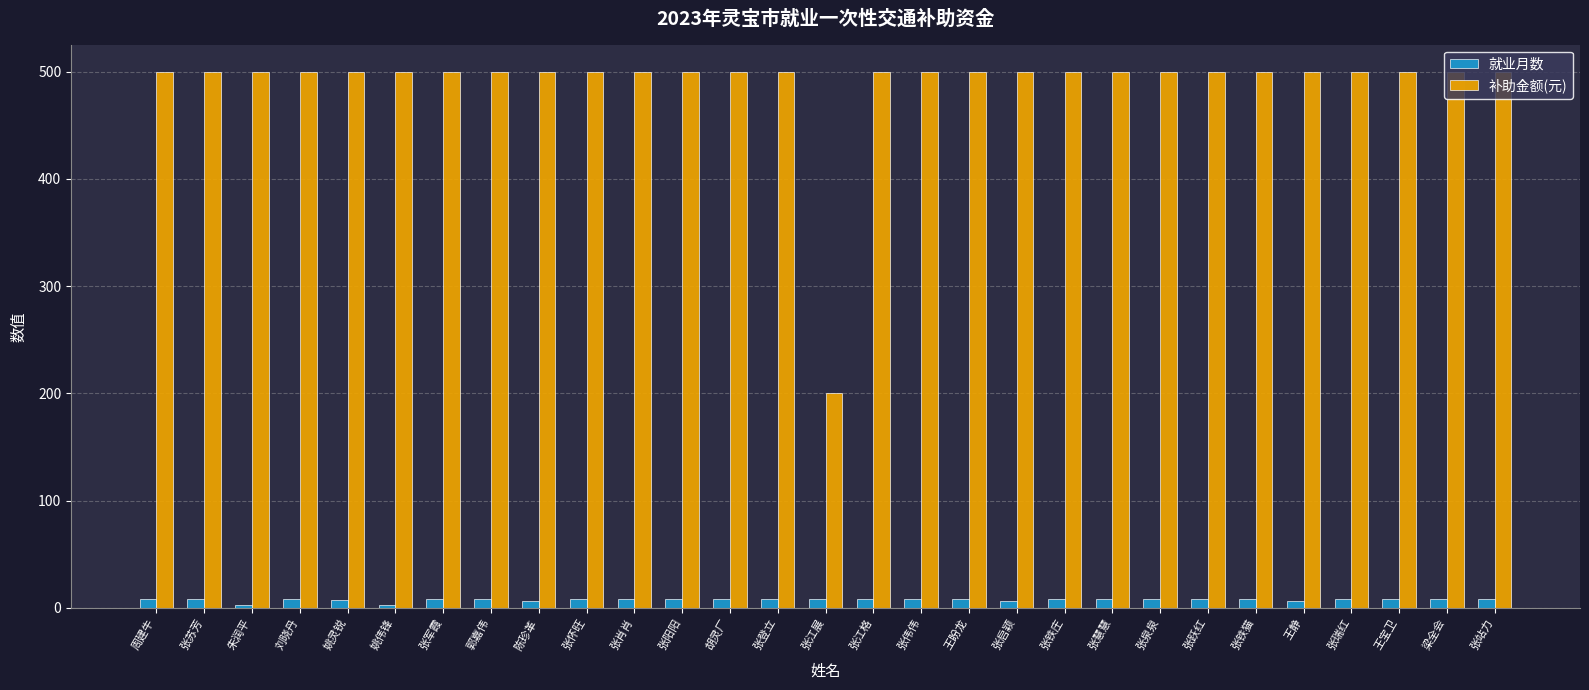

Which series has the largest total across all categories?

补助金额(元)